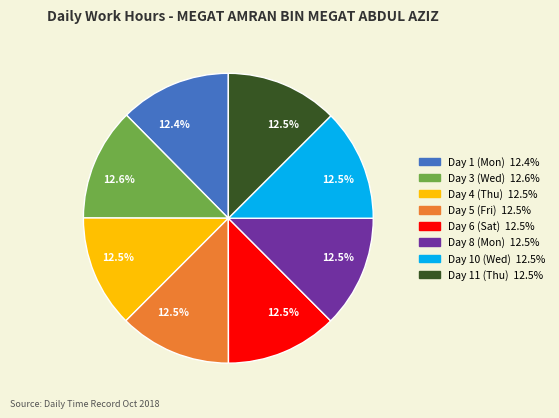

Does Day 11 (Thu) account for over 50% of the chart?

No